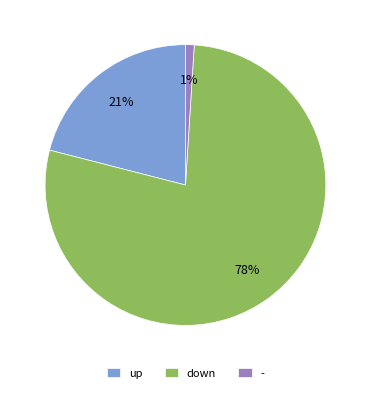

To the nearest percent, what is the combined percentage of down and -?

79%